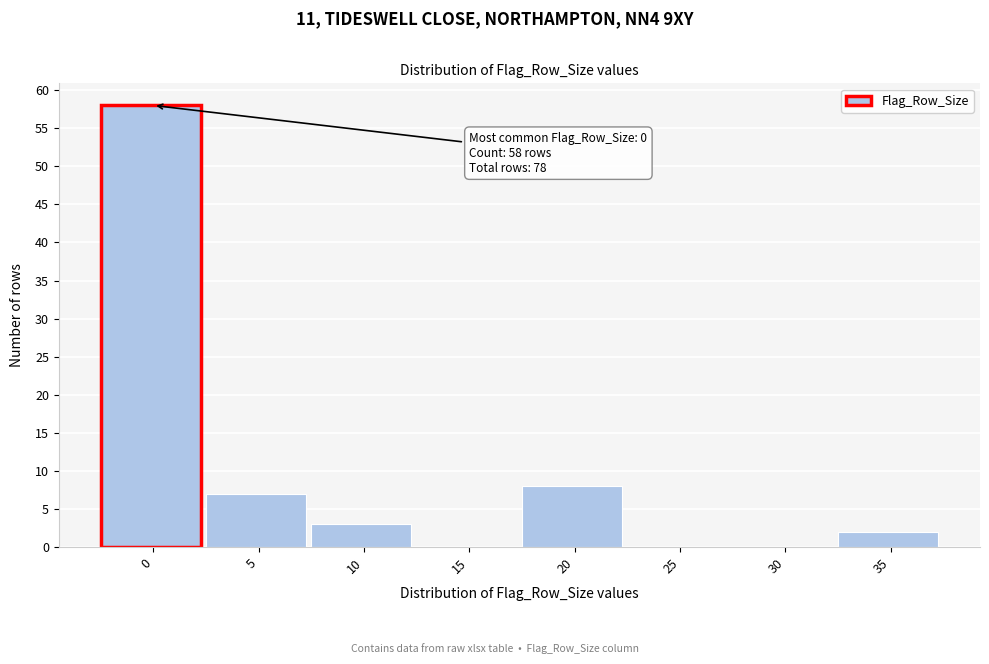

Reading left to right, extract all data points from this chart.

0=58	5=7	10=3	15=0	20=8	25=0	30=0	35=2